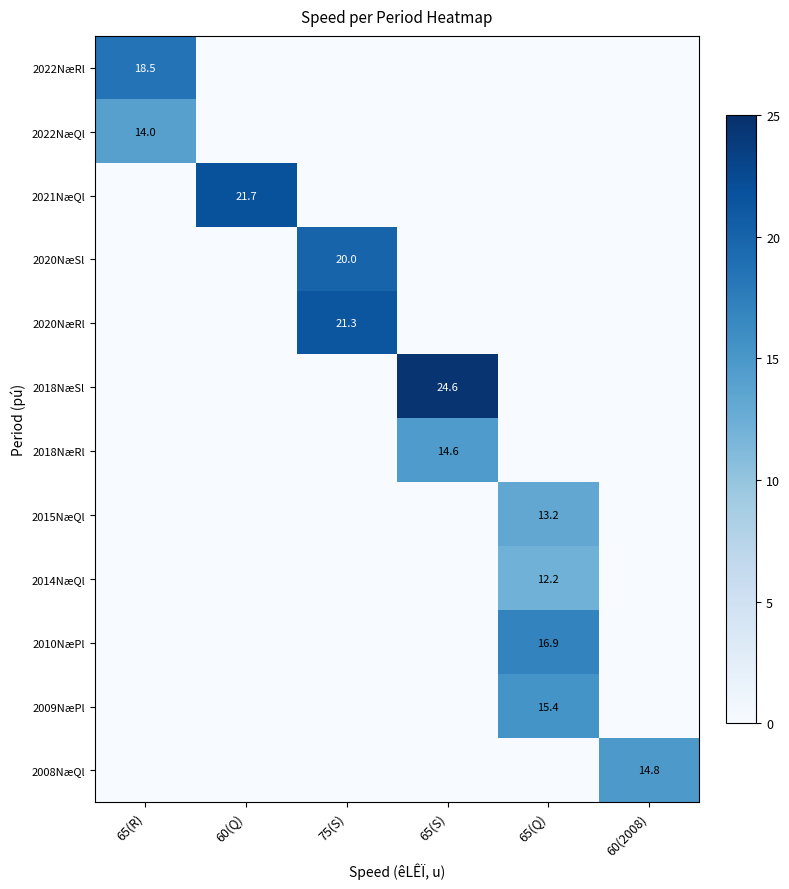

True or false: 2018NæSl has a value of -16.4 at 75(S).

False